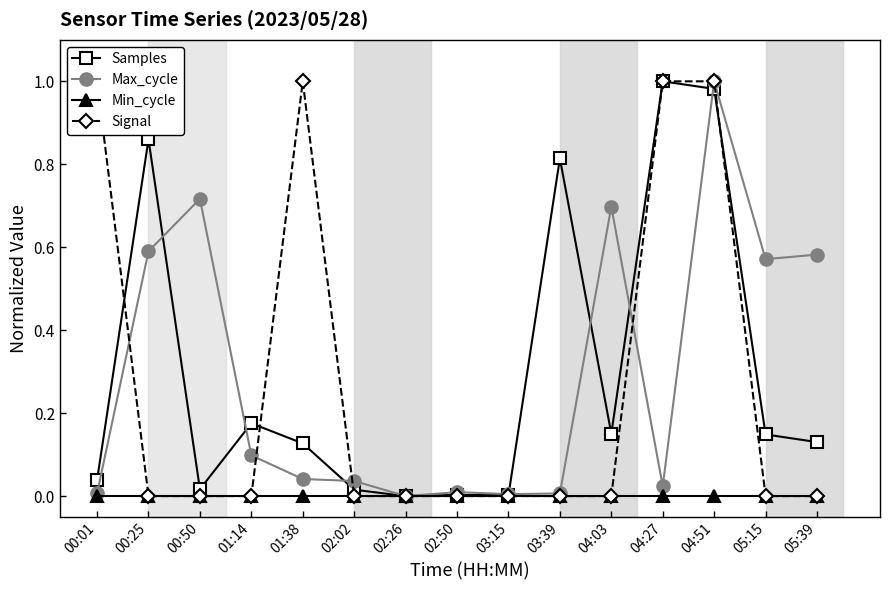

The value of Min_cycle at 01:14 is 0.0. True or false?

True